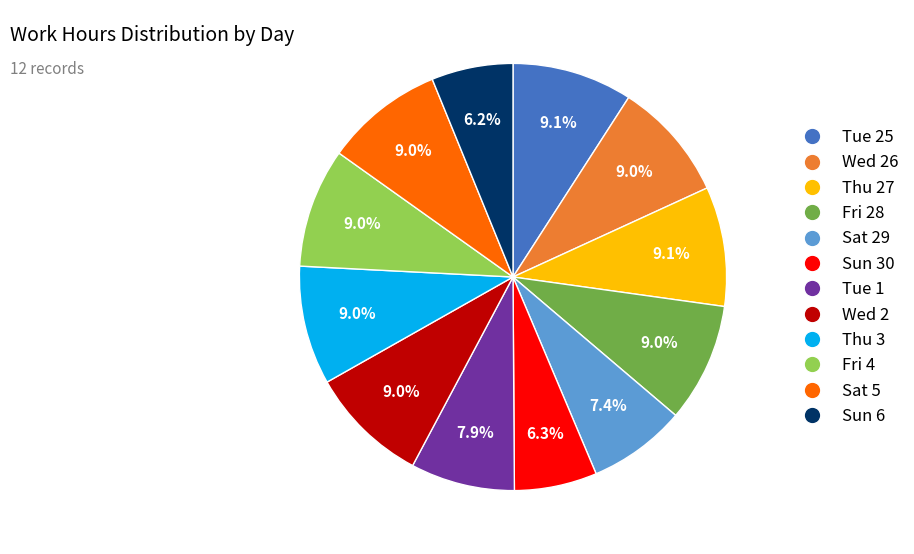

Count the number of slices in the pie.

12